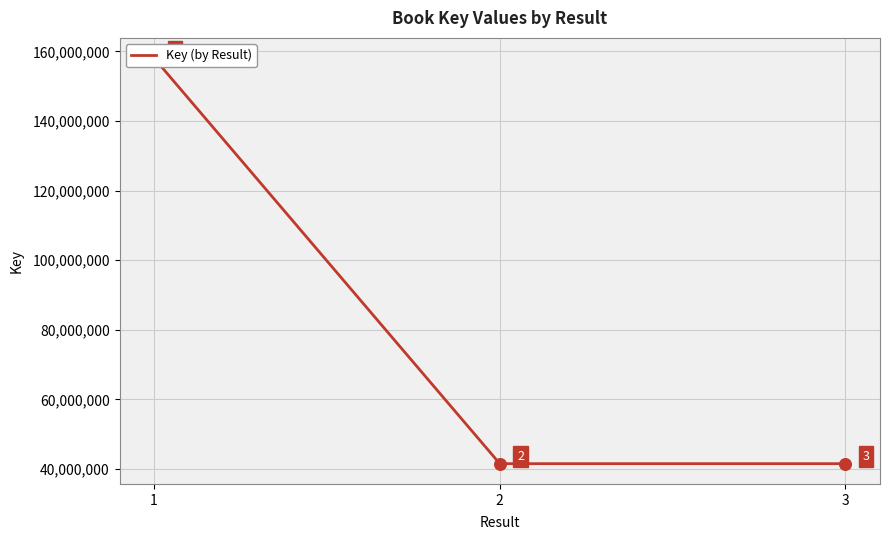

What is the change in value from 1 to 3?

-116489546